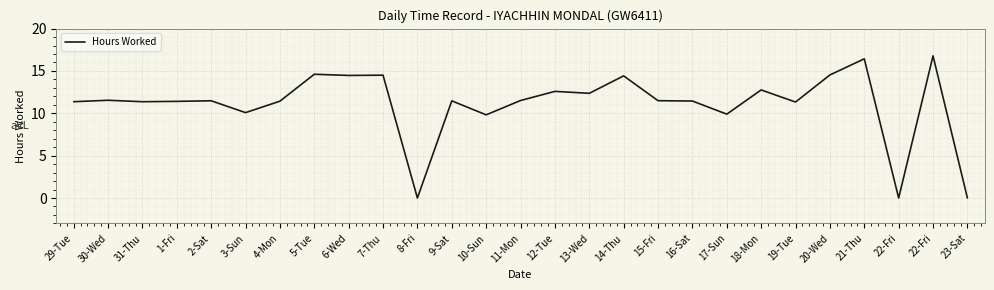

Does the chart have visible grid lines?

Yes